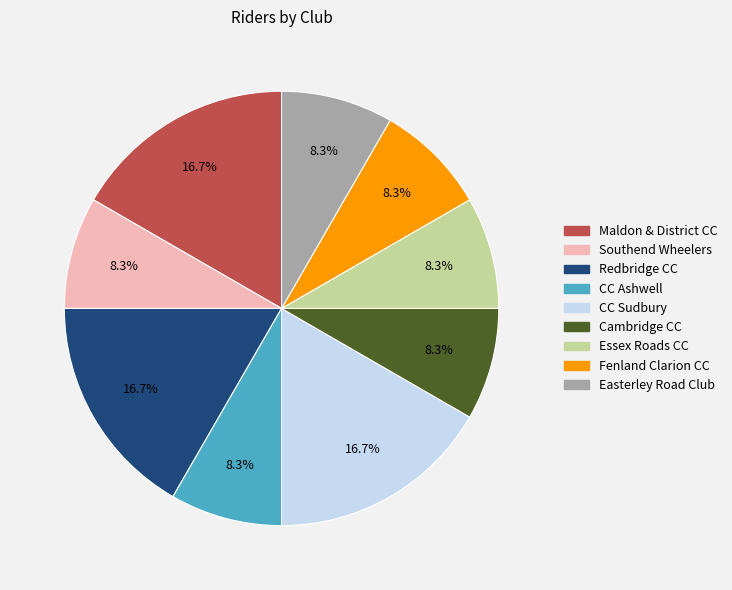

Approximately how many times larger is the value at CC Sudbury compared to Essex Roads CC?

2.0